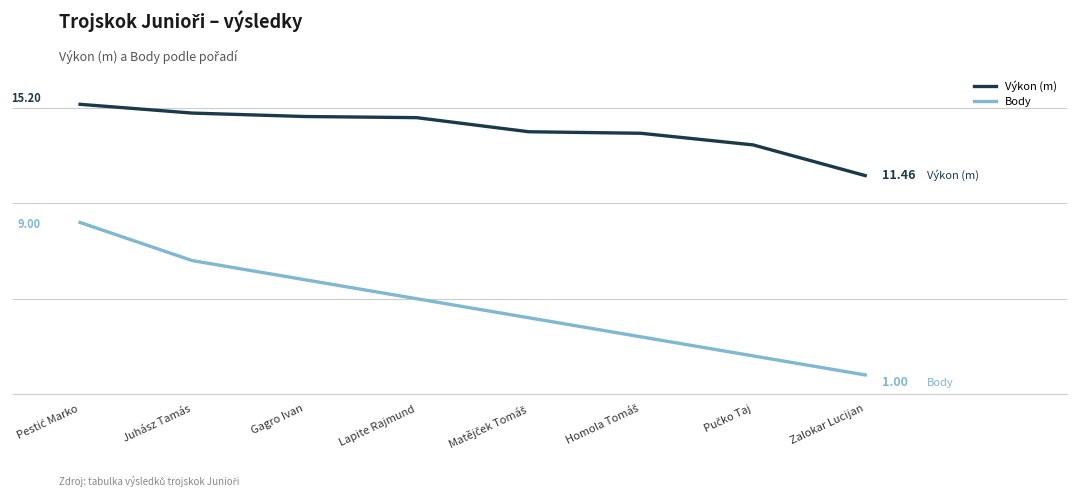

What are all the series names shown in the legend?

Výkon (m), Body